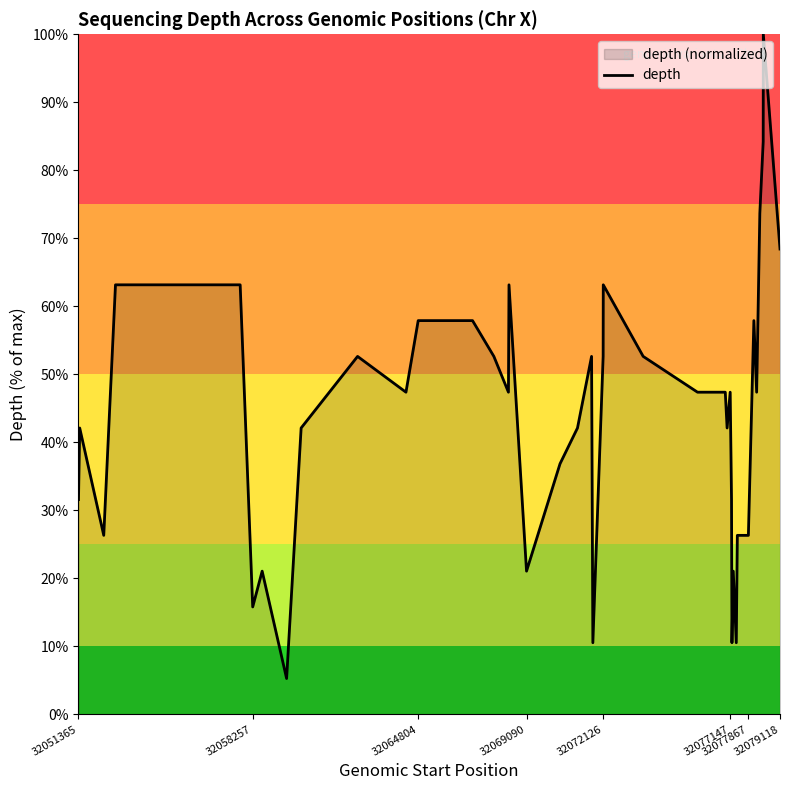

What is the smallest value displayed?

5.3